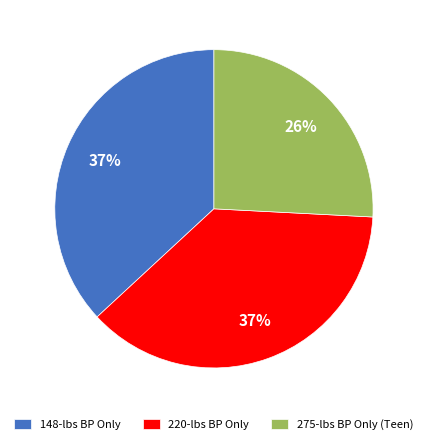

What is the smallest slice in the pie chart?

275-lbs BP Only (Teen)